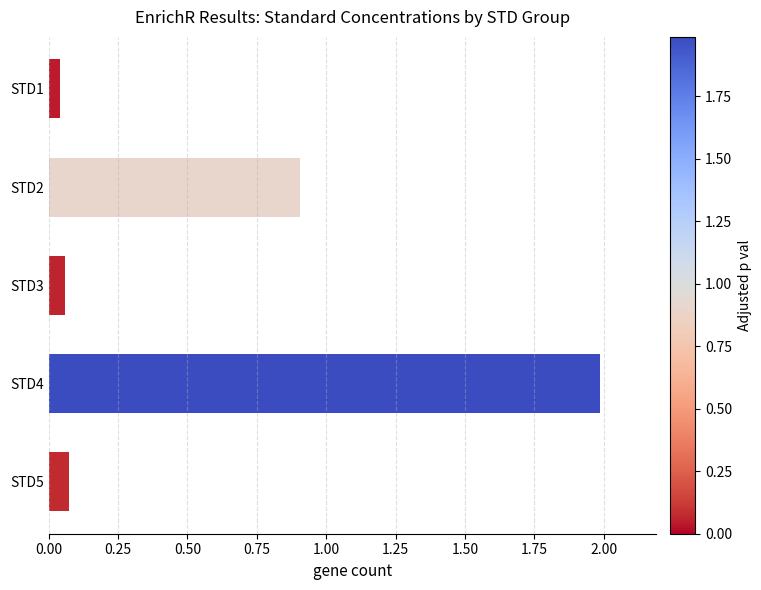

What is the value of the 4th bar from the top?

2.0